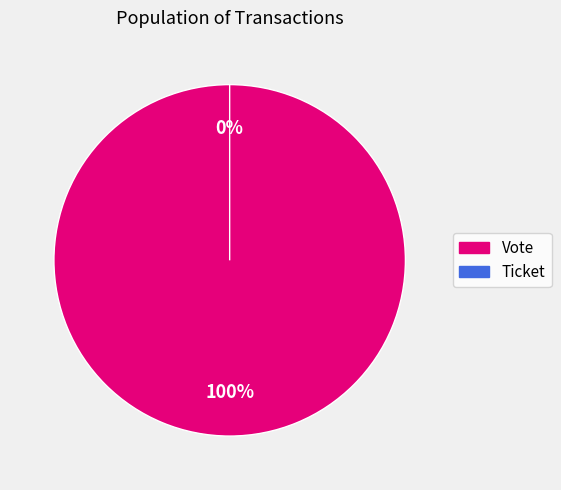

Which has a higher value, Ticket or Vote?

Vote